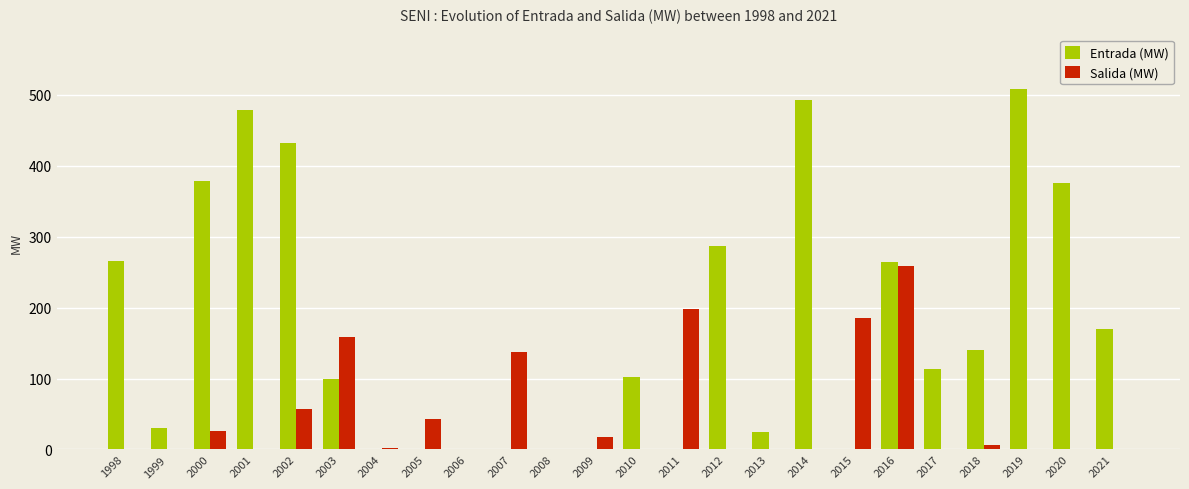

What is the maximum value for Salida (MW)?

259.2